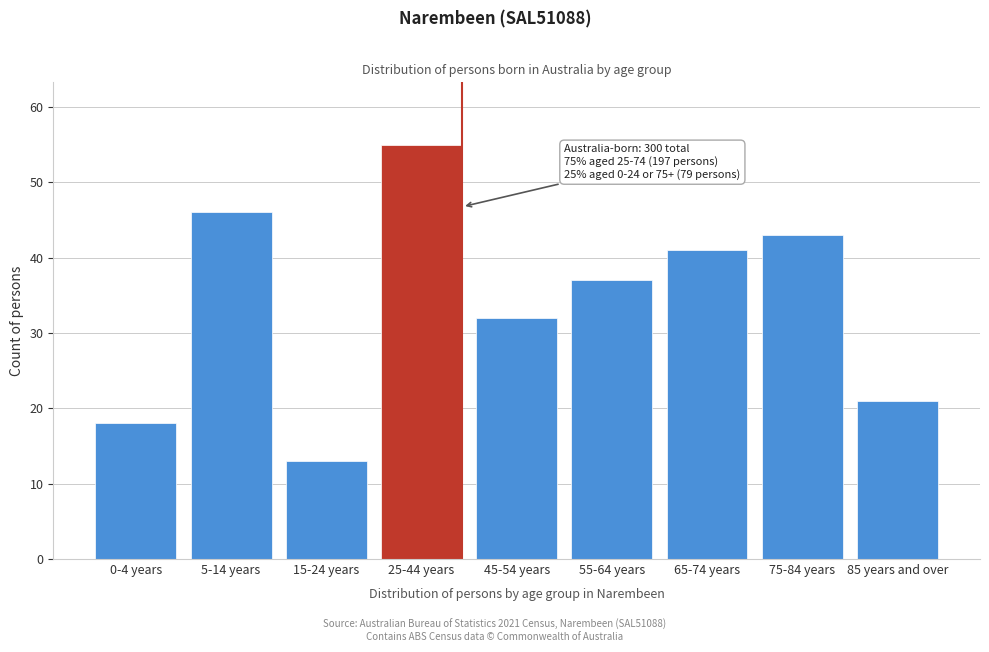

Reading right to left, transcribe all the data shown in this chart.

85 years and over=21	75-84 years=43	65-74 years=41	55-64 years=37	45-54 years=32	25-44 years=55	15-24 years=13	5-14 years=46	0-4 years=18